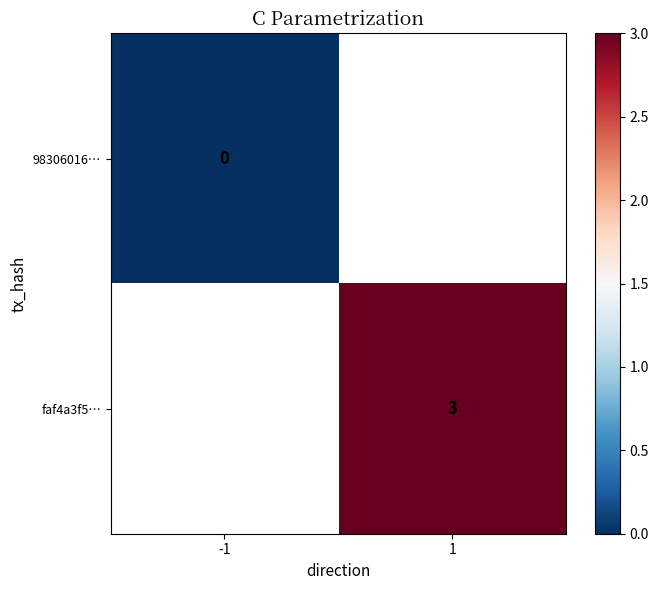

Which series has the largest range (max minus min)?

98306016…